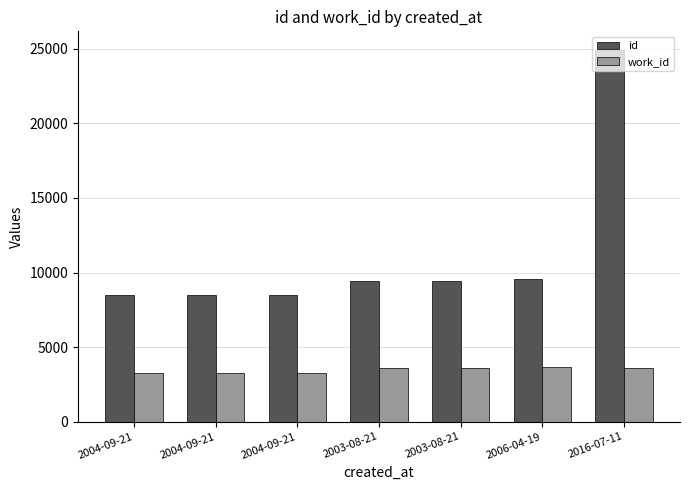

Are the bars grouped side by side (vs. stacked)?

Yes